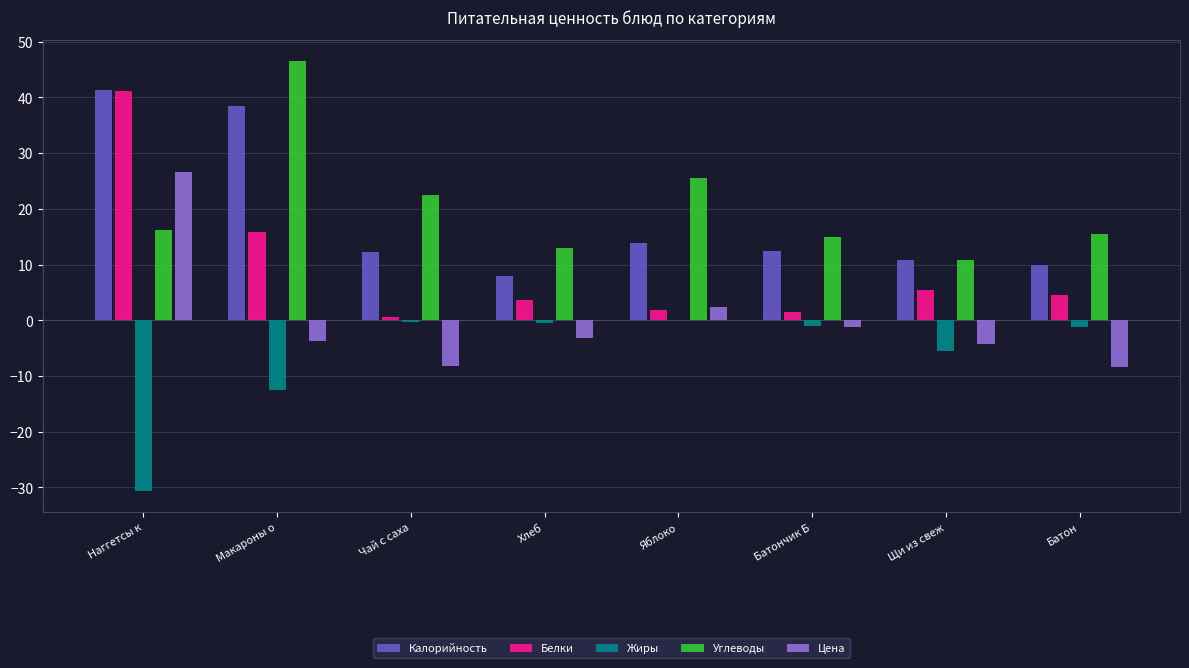

The value of Цена at Чай с саха is -14.5. True or false?

False